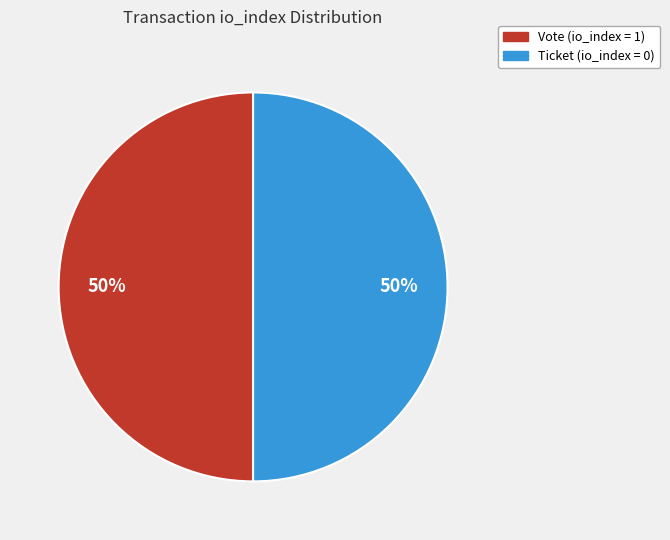

To the nearest percent, what is the average slice percentage?

50%